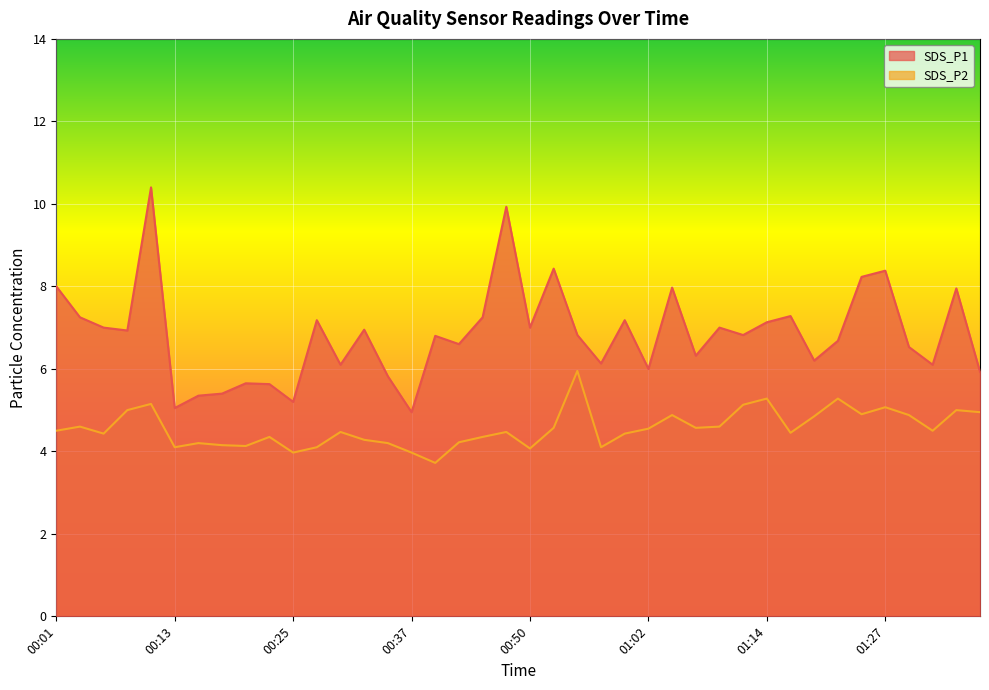

True or false: SDS_P2 and SDS_P1 intersect in this chart.

False